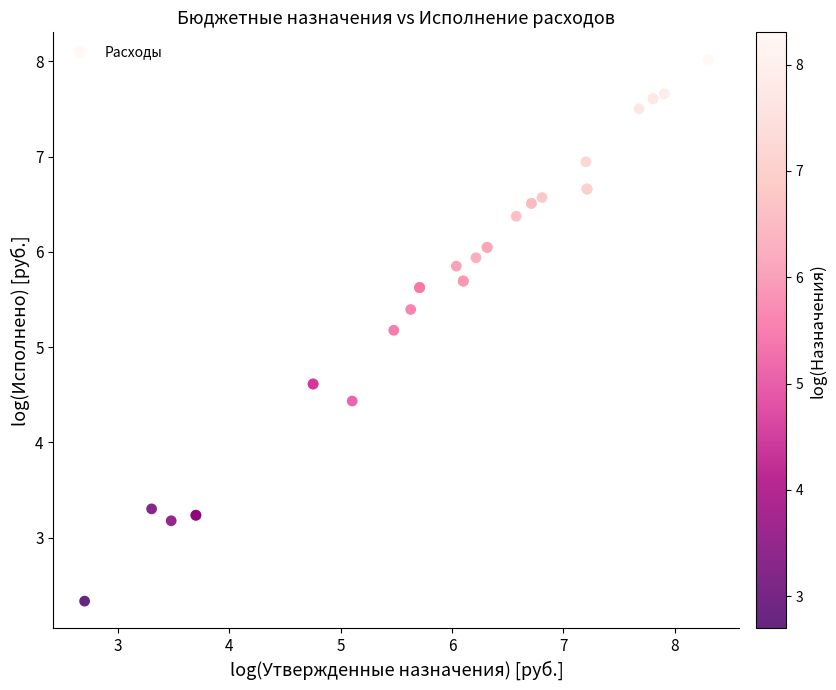

What Y value in the scatter plot is closest to 5?

5.2